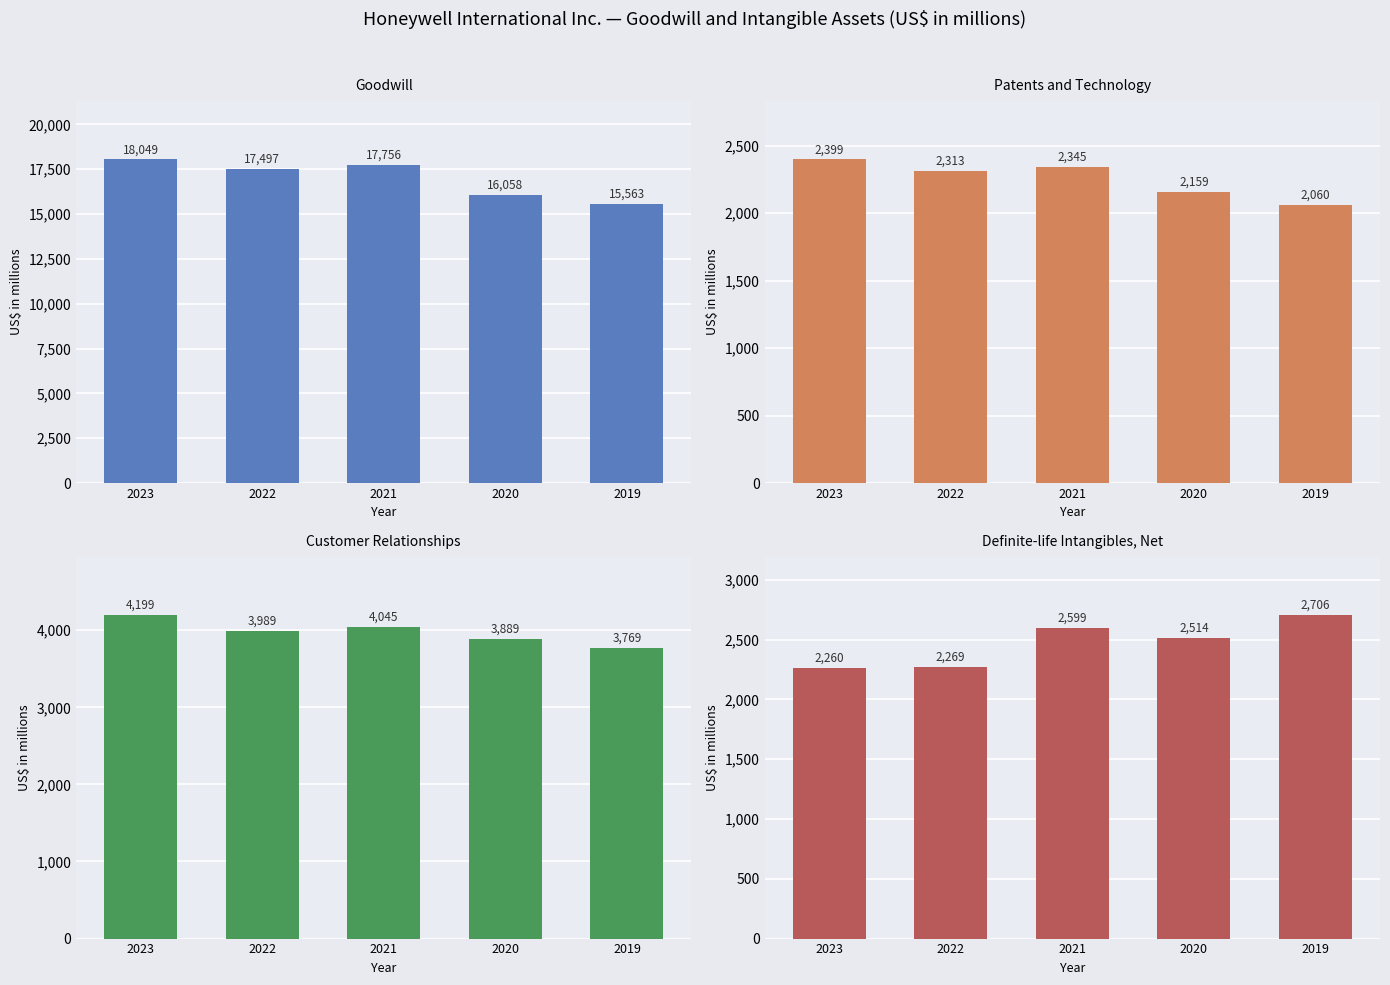

What is the difference between the Goodwill values at 2019 and 2021?

2193